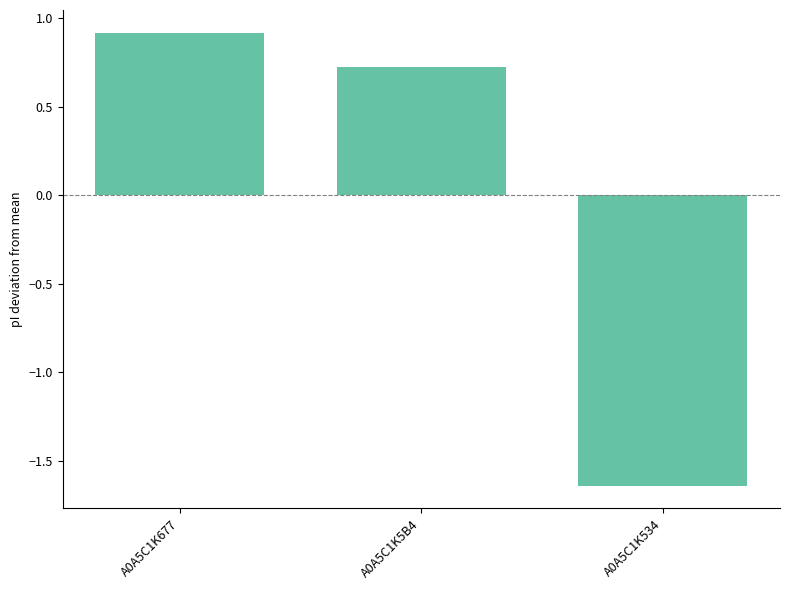

What is the label of the 2nd bar from the left?

A0A5C1K5B4